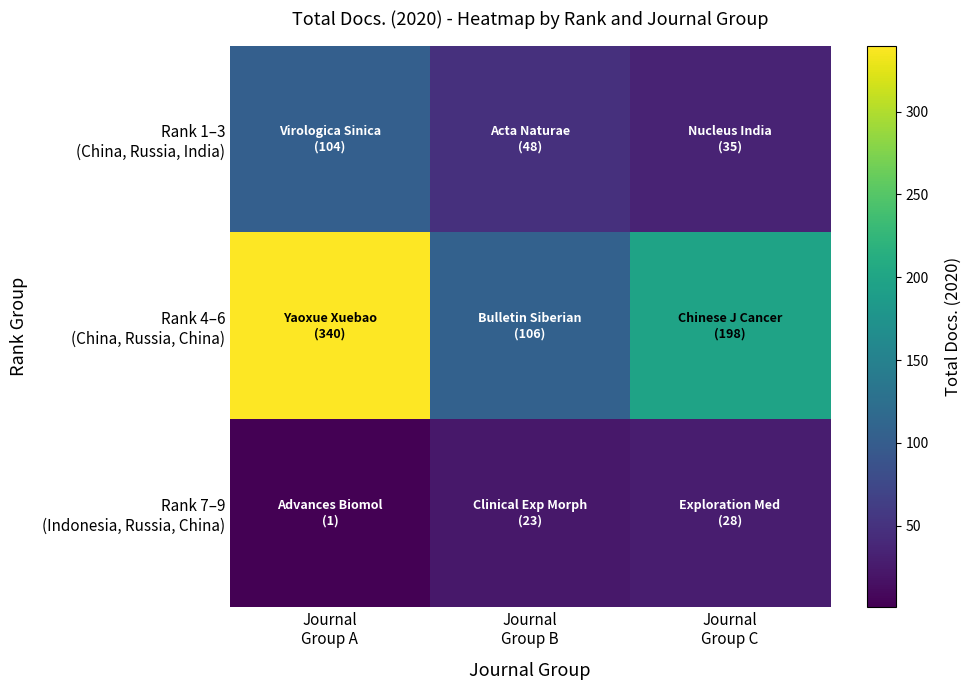

Between Journal
Group A and Journal
Group C, which is larger?

Journal
Group A